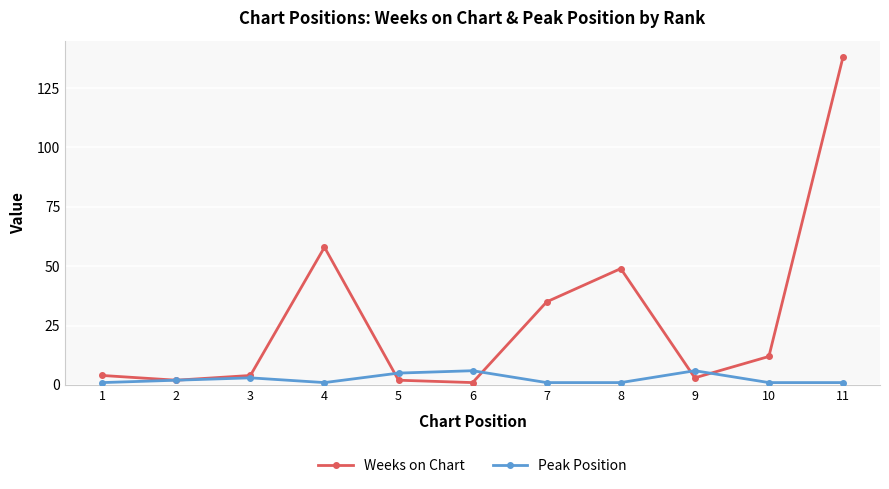

What are all the series names shown in the legend?

Weeks on Chart, Peak Position